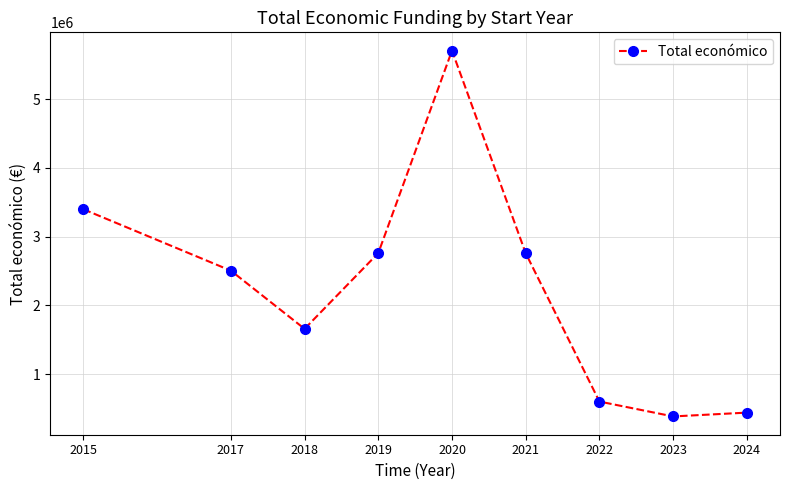

Where is the first local minimum?

2018